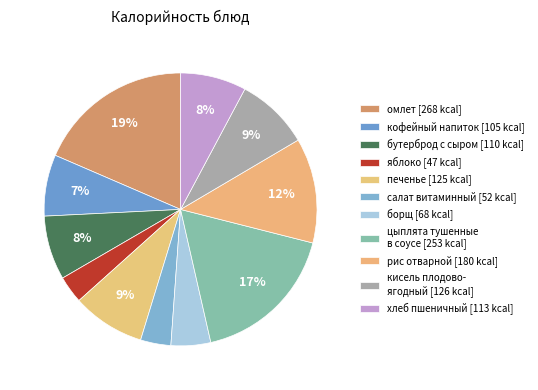

To the nearest percent, what is the difference between the largest and smallest slice percentages?

15%